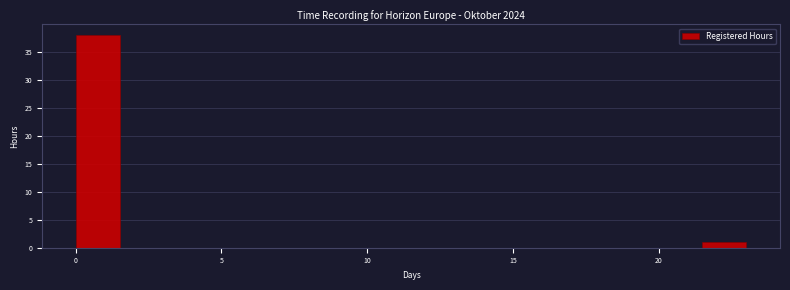

Around what value on the x-axis is the tallest bar? Give the approximate position of its centre, as read against the axis.

1.0